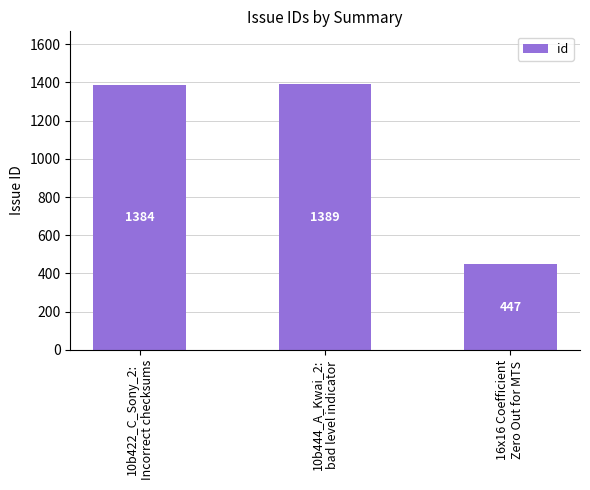

Reading right to left, transcribe all the data shown in this chart.

447	1389	1384